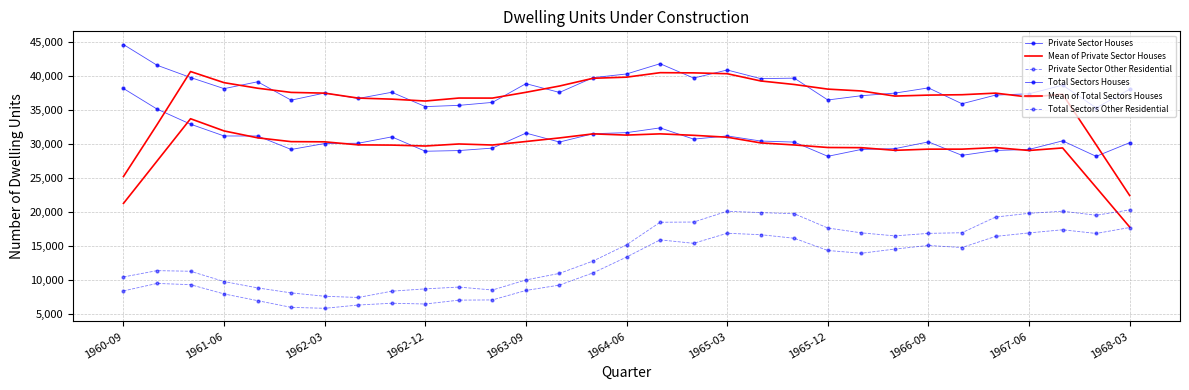

Reading left to right, extract all data points from this chart.

Private Sector Houses: 38184.0	35155.0	32927.0	31188.0	31186.0	29200.0	30076.0	30116.0	31056.0	28938.0	29039.0	29401.0	31612.0	30293.0	31519.0	31679.0	32380.0	30723.0	31197.0	30442.0	30287.0	28192.0	29205.0	29323.0	30315.0	28336.0	29054.0	29207.0	30470.0	28187.0	30202.0
Mean of Private Sector Houses: 21253.2	27490.8	33728.0	31931.2	30915.4	30353.2	30326.8	29877.2	29845.0	29710.0	30009.2	29856.6	30372.8	30900.8	31496.6	31318.8	31499.6	31284.2	31005.8	30168.2	29864.6	29489.8	29464.4	29074.2	29246.6	29247.0	29476.4	29050.8	29424.0	23613.2	17771.8
Private Sector Other Residential: 8365.0	9465.0	9281.0	7917.0	6926.0	5939.0	5799.0	6284.0	6545.0	6434.0	7003.0	7034.0	8430.0	9221.0	11017.0	13350.0	15882.0	15374.0	16856.0	16644.0	16117.0	14317.0	13912.0	14527.0	15059.0	14751.0	16394.0	16908.0	17368.0	16828.0	17702.0
Total Sectors Houses: 44661.0	41613.0	39801.0	38162.0	39171.0	36463.0	37519.0	36714.0	37628.0	35516.0	35697.0	36135.0	38897.0	37602.0	39780.0	40324.0	41835.0	39720.0	40909.0	39636.0	39707.0	36491.0	37120.0	37504.0	38273.0	35937.0	37210.0	37402.0	38677.0	35326.0	38062.0
Mean of Total Sectors Houses: 25215.0	32847.4	40681.6	39042.0	38223.2	37605.8	37499.0	36768.0	36614.8	36338.0	36774.6	36769.4	37622.2	38547.6	39687.6	39852.2	40513.6	40484.8	40361.4	39292.6	38772.6	38091.6	37819.0	37065.0	37208.8	37265.2	37499.8	36910.4	37335.4	29893.4	22413.0
Total Sectors Other Residential: 10420.0	11349.0	11258.0	9739.0	8806.0	8070.0	7574.0	7394.0	8323.0	8663.0	8928.0	8495.0	9979.0	10944.0	12763.0	15153.0	18476.0	18509.0	20100.0	19899.0	19731.0	17628.0	16914.0	16469.0	16839.0	16933.0	19241.0	19795.0	20104.0	19510.0	20297.0